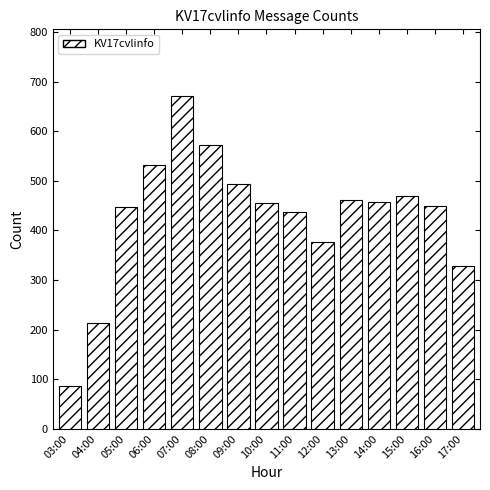

Which category has the lowest value across all series?

03:00